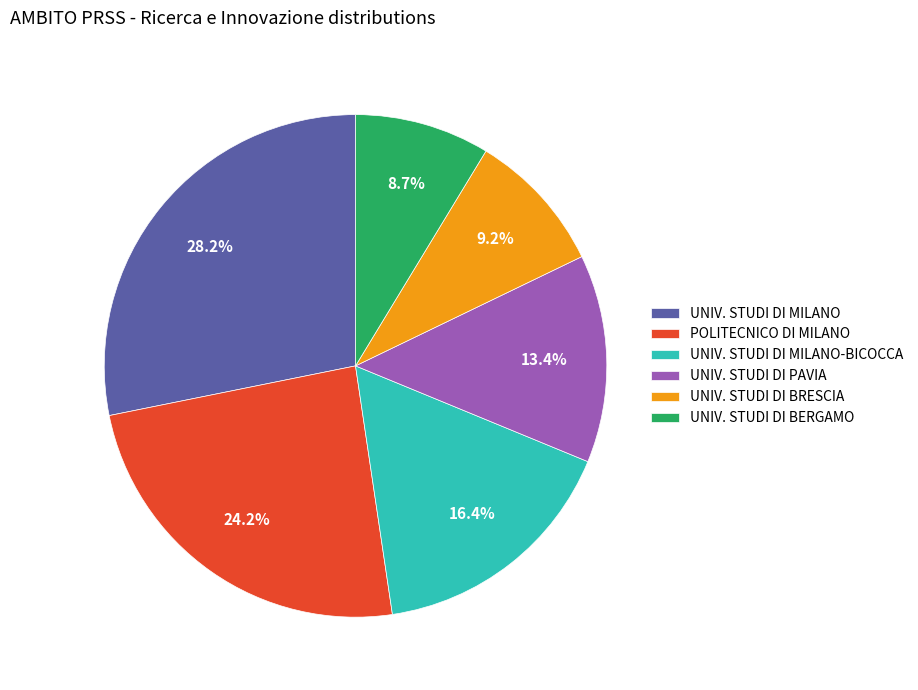

Which slice is the largest?

UNIV. STUDI DI MILANO